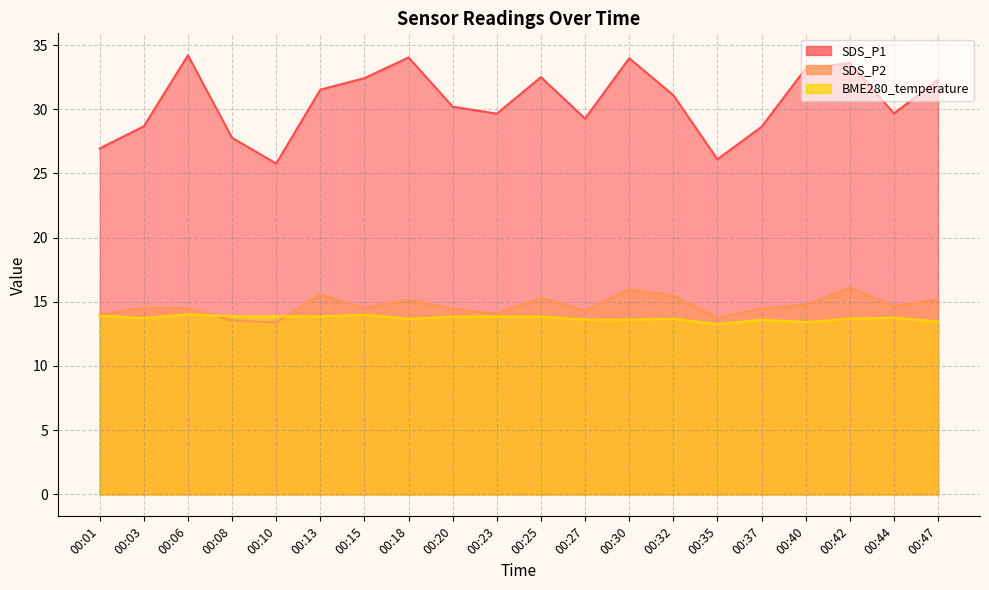

Where is the first local maximum for BME280_temperature?

00:06